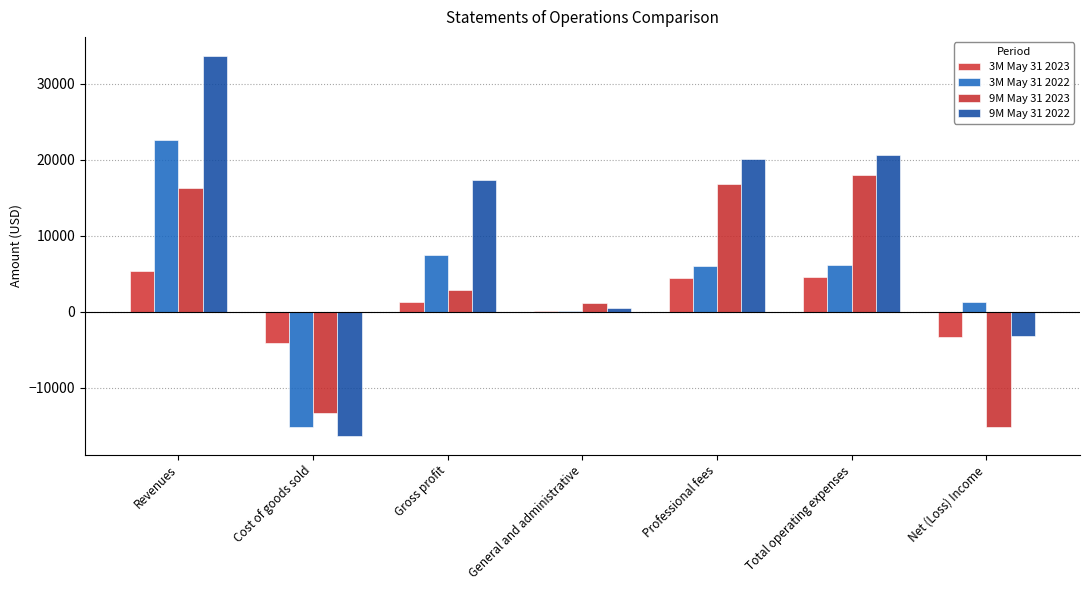

What is the label of the 6th bar from the right?

Cost of goods sold